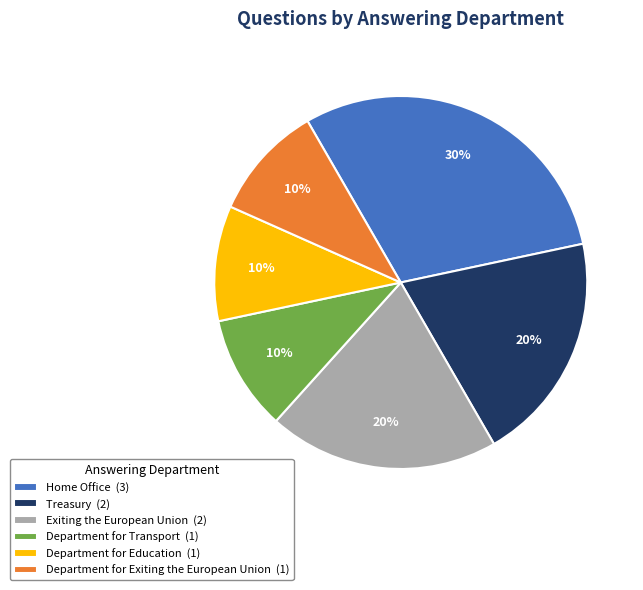

Count the number of slices in the pie.

6